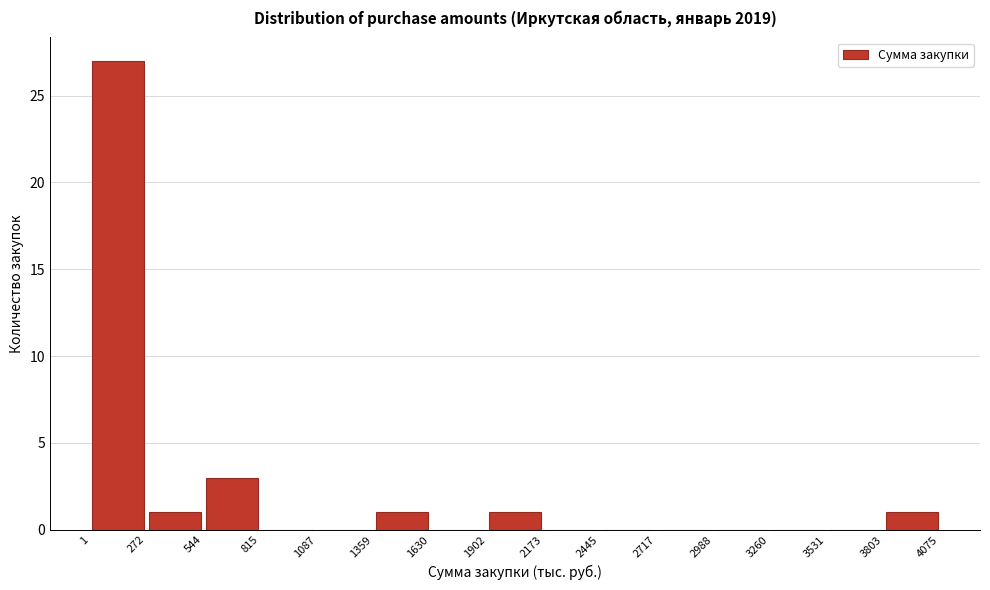

What is the height of the bar covering 1359 to 1630 on the x-axis? The values are not printed on the chart, so give them approximately, as read against the axis.

1